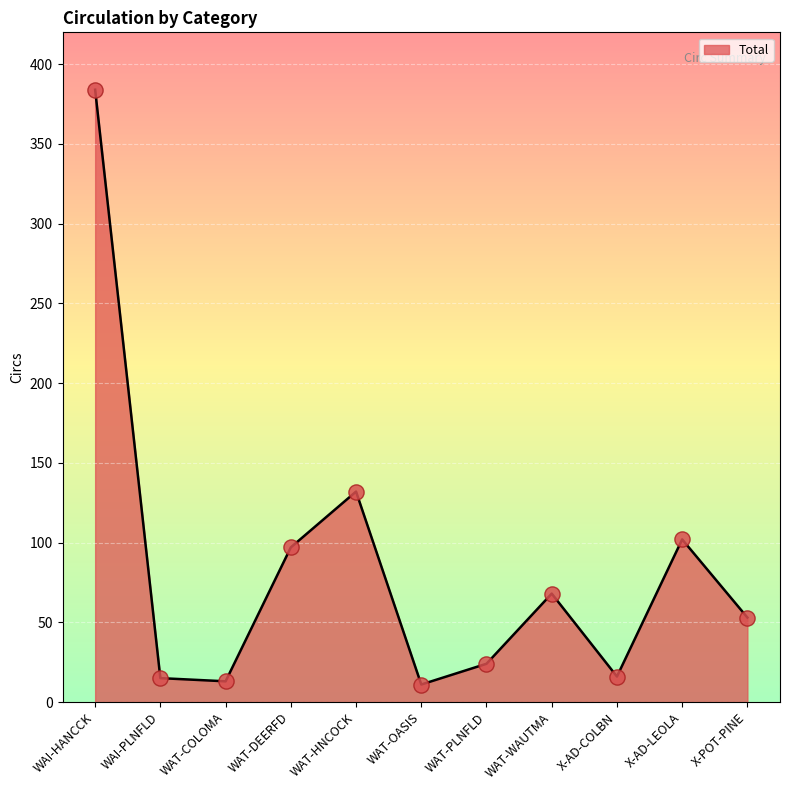

What is the change in value from WAT-WAUTMA to X-AD-COLBN?

-52